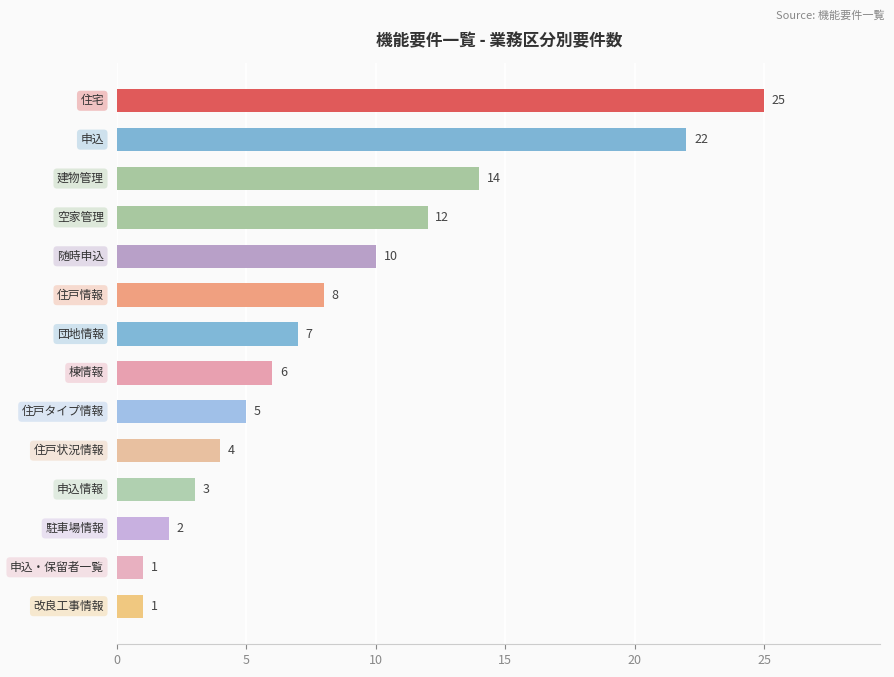

Reading top to bottom, what are all the values shown in this chart?

25	22	14	12	10	8	7	6	5	4	3	2	1	1